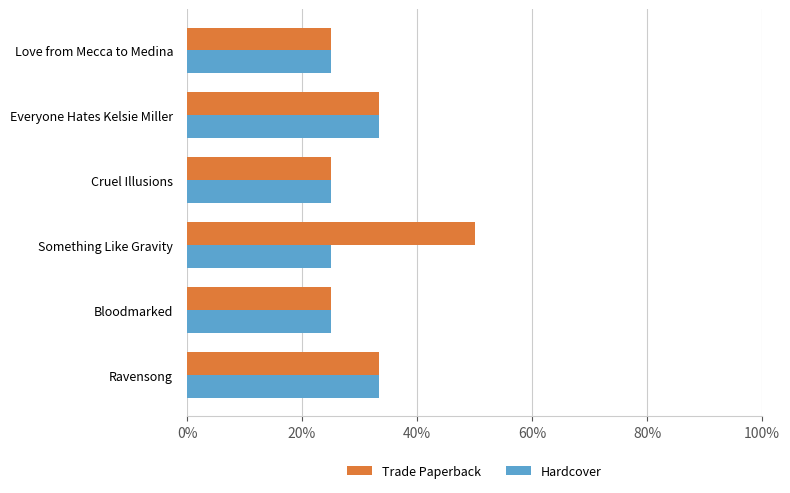

What are all the series names shown in the legend?

Trade Paperback, Hardcover